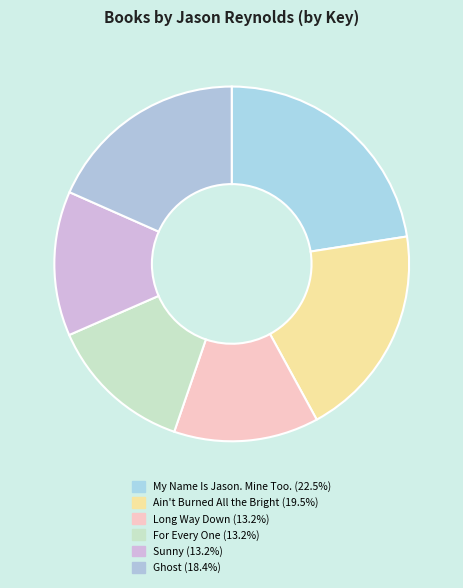

How many segments does this pie chart have?

6